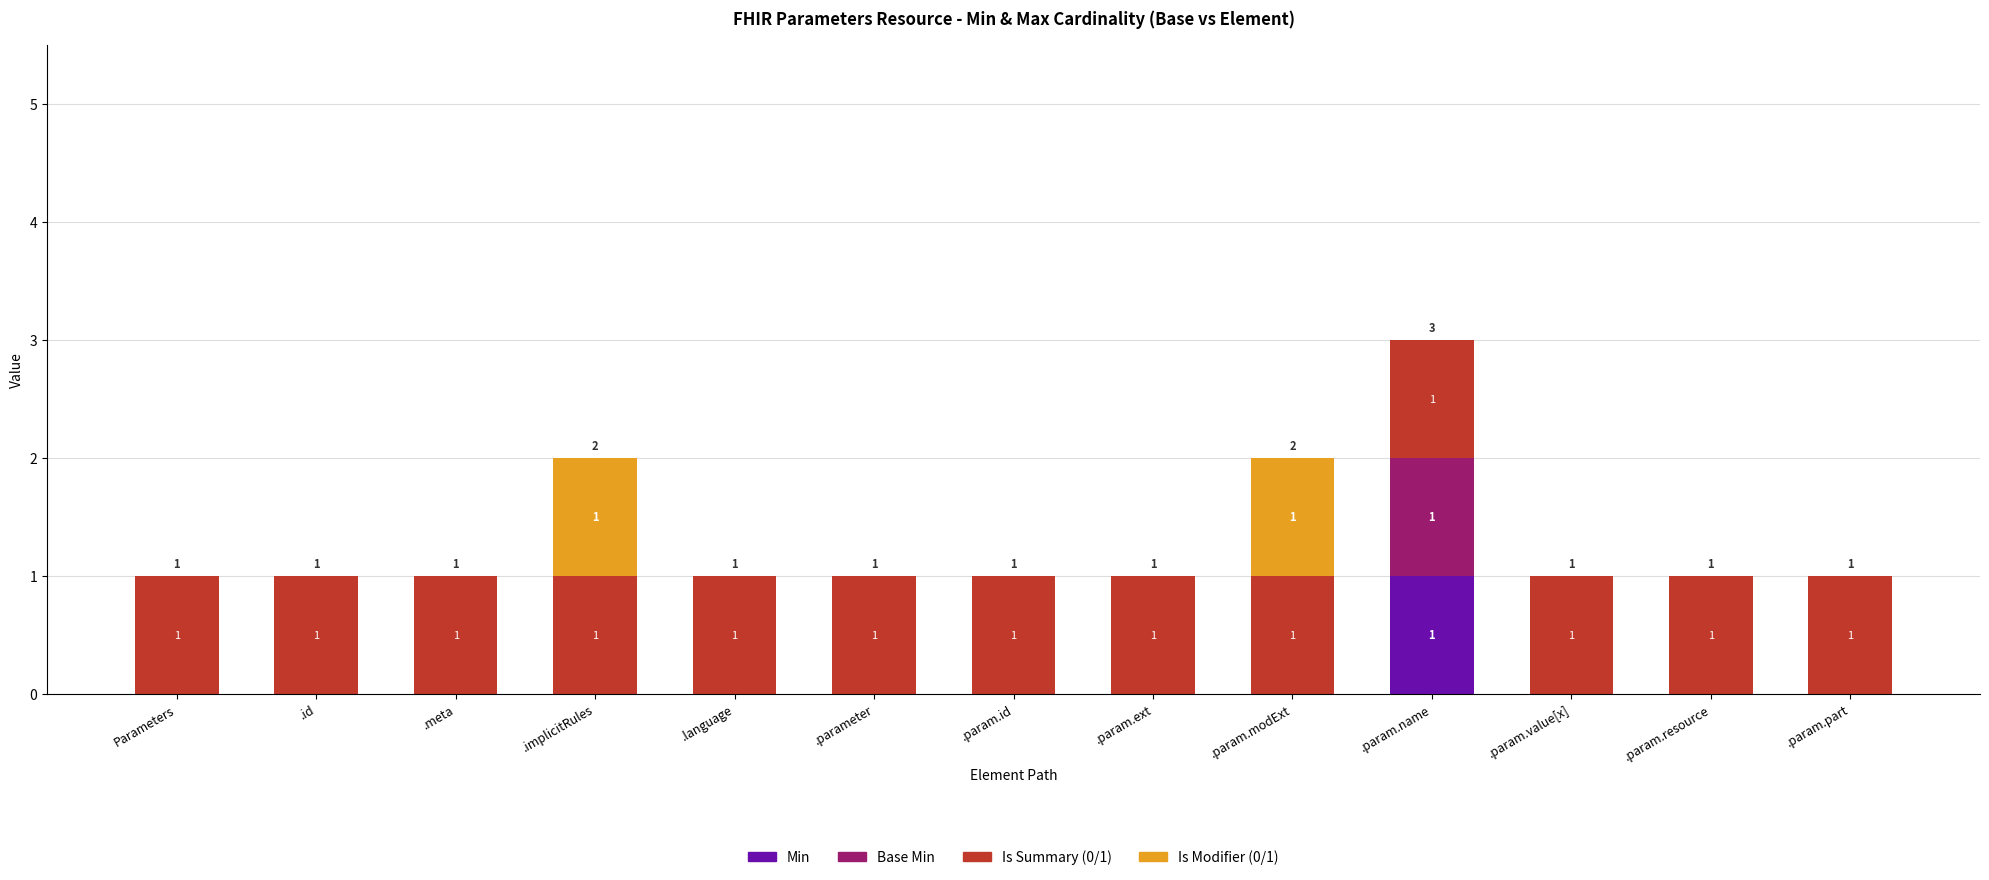

Reading left to right, what are the values for Min?

Parameters=0	.id=0	.meta=0	.implicitRules=0	.language=0	.parameter=0	.param.id=0	.param.ext=0	.param.modExt=0	.param.name=1	.param.value[x]=0	.param.resource=0	.param.part=0